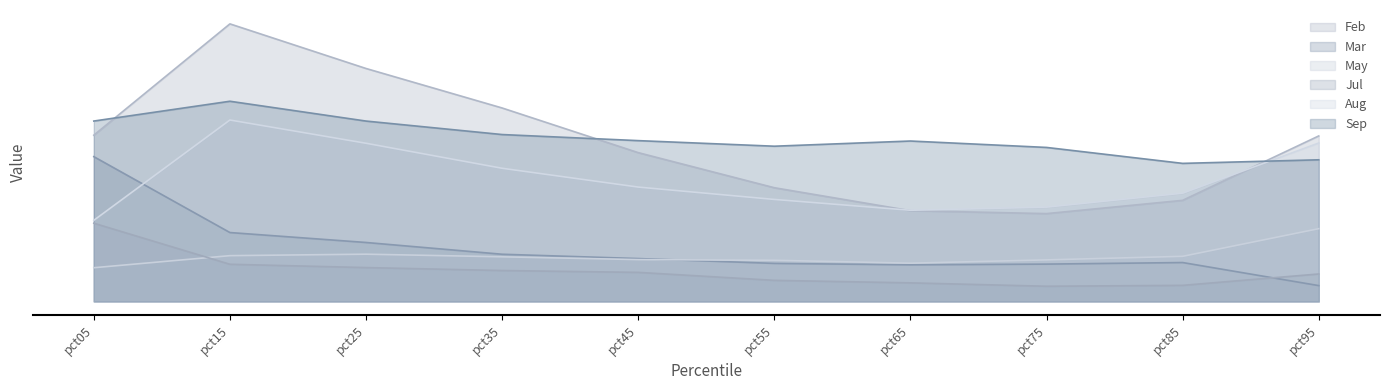

Rank the series by their maximum value, from highest to lowest.

Feb, Sep, Aug, Mar, Jul, May